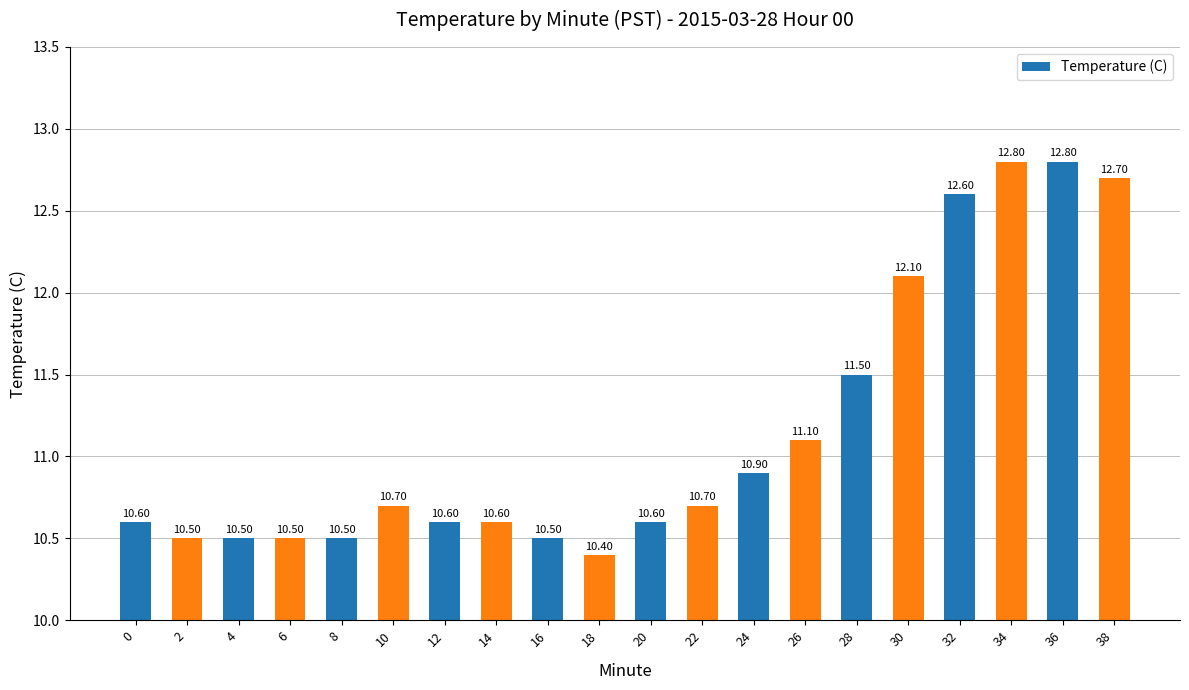

What is the sum of all values?

223.2